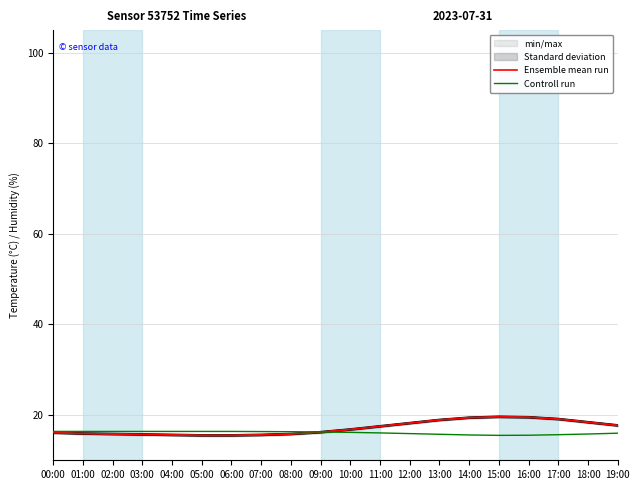

What is the label of the 20th point from the right?

00:00